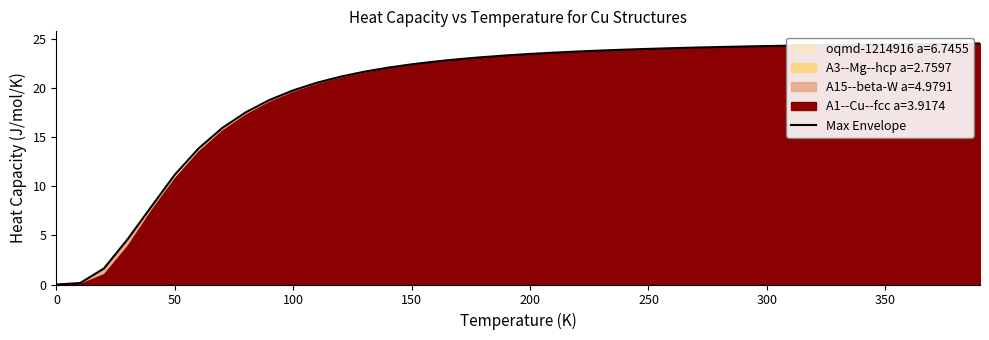

How many lines are shown in the chart?

1